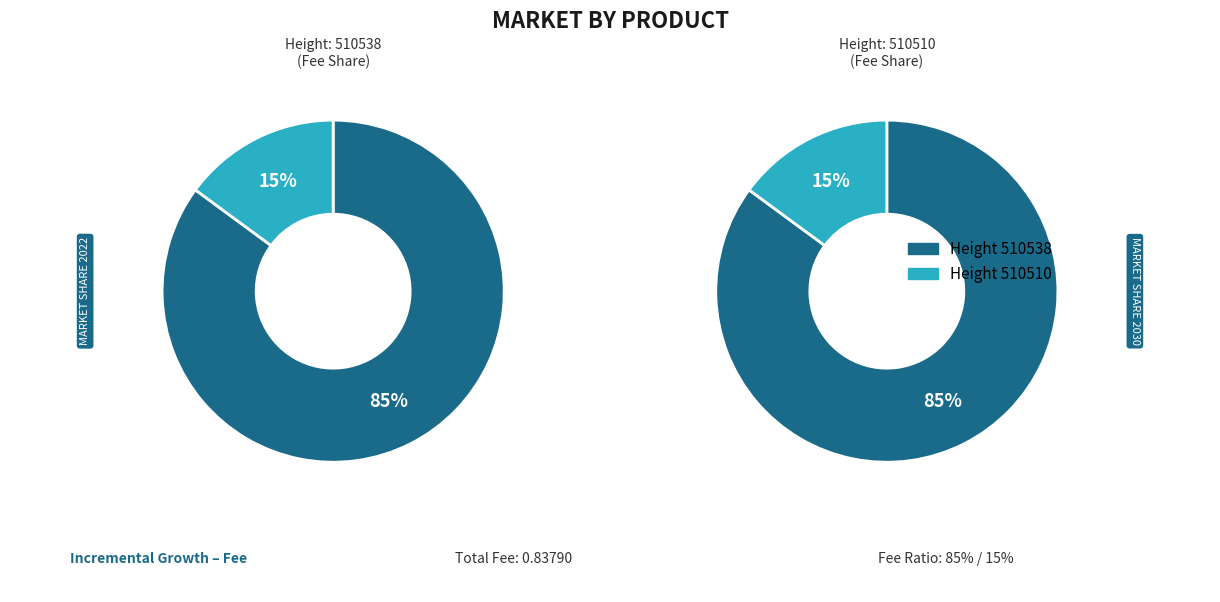

Count the number of slices in the pie.

2